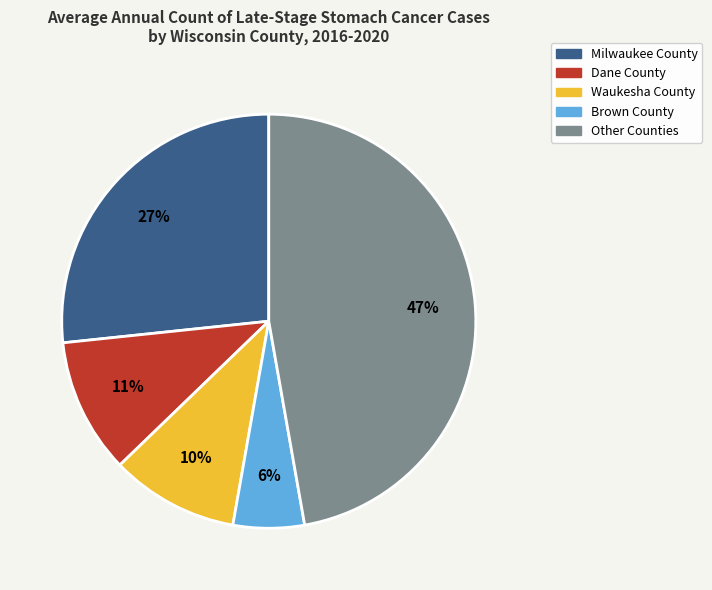

How many segments does this pie chart have?

5